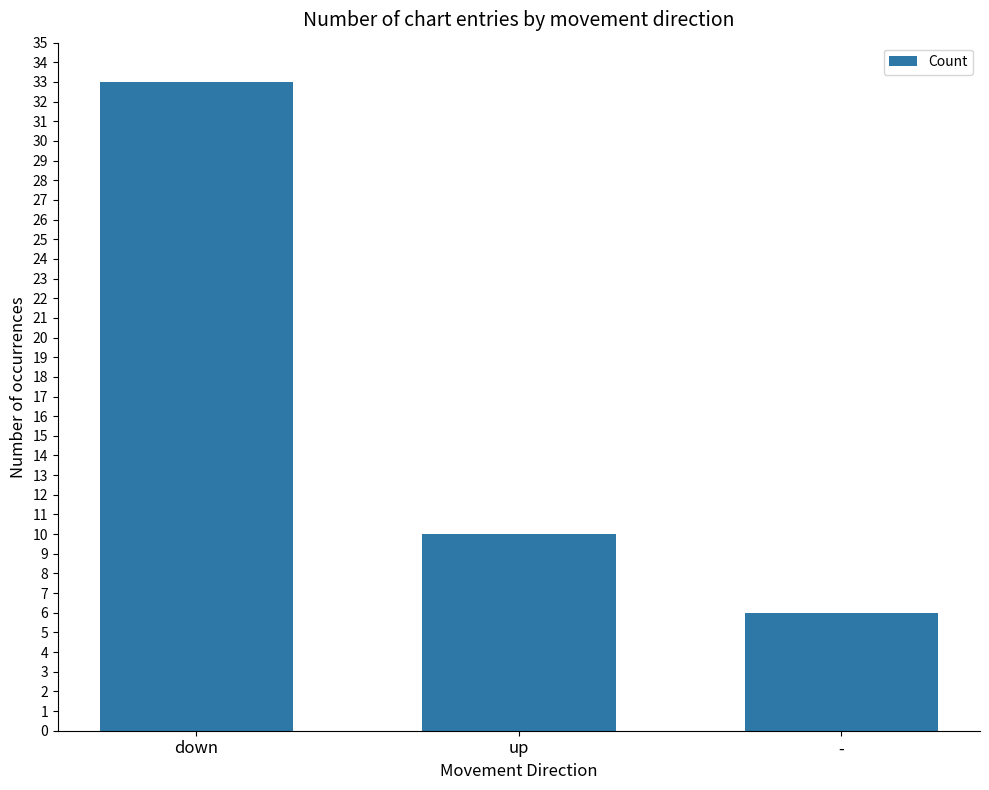

What position from the left is down?

1